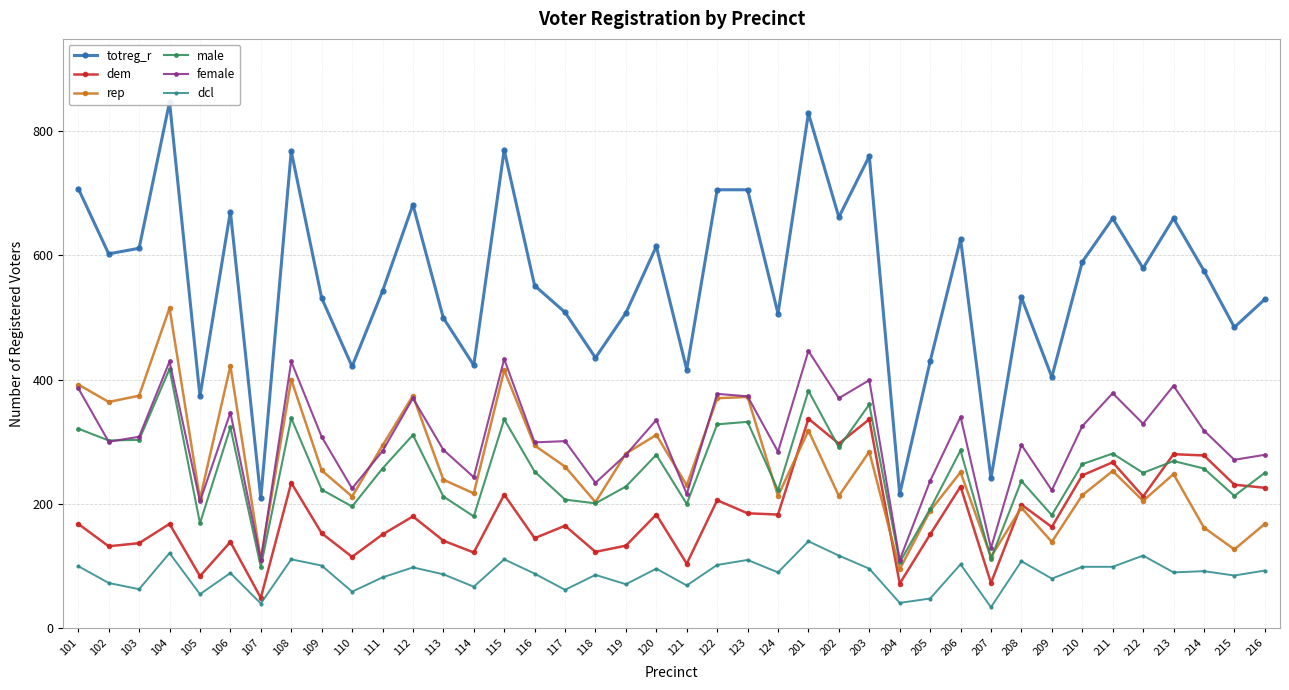

Count the number of data series in this chart.

6